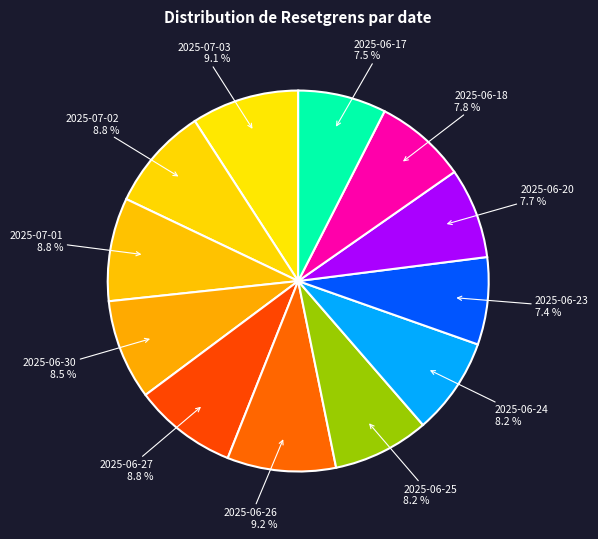

To the nearest percent, what is the difference between the 2025-06-18 and 2025-07-01 slice percentages?

1%